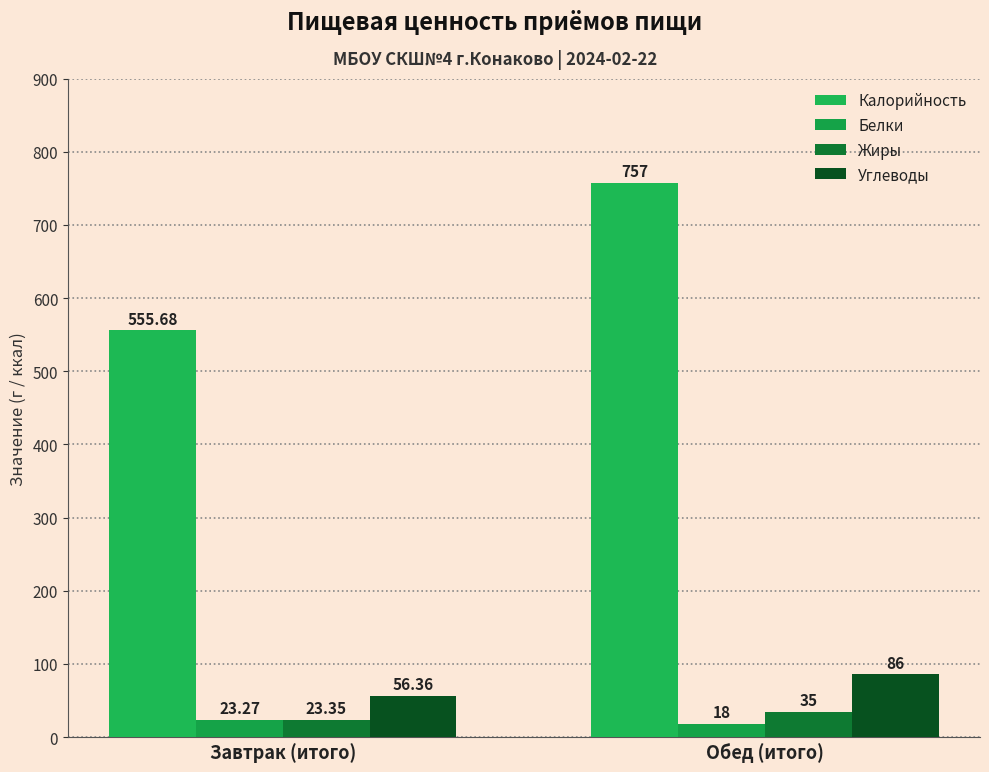

How many groups of bars are there?

2